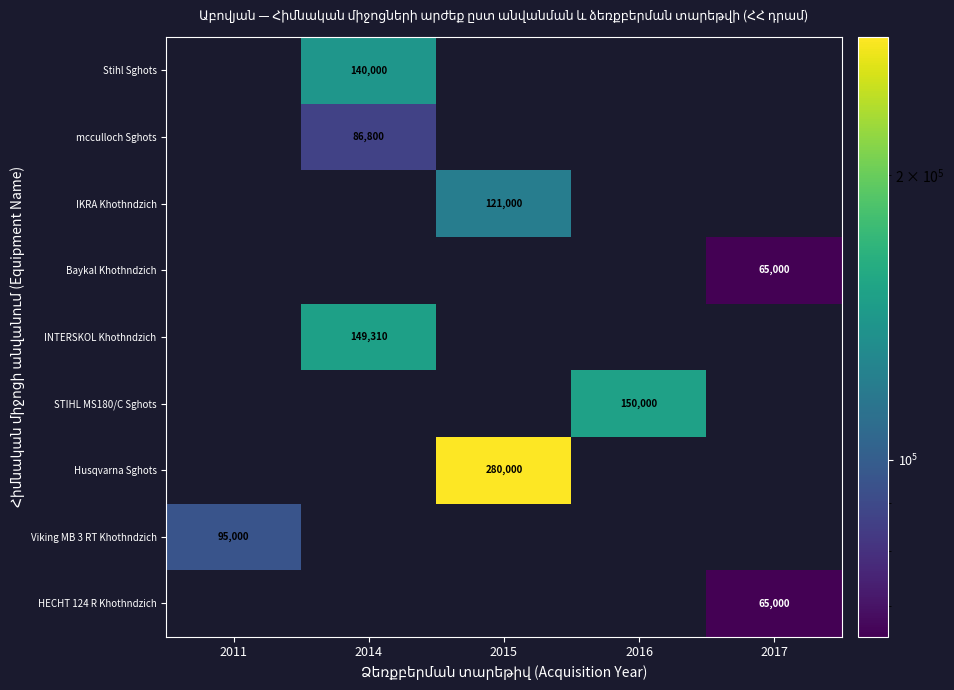

The value of mcculloch Sghots at 2014 is 86800. True or false?

True